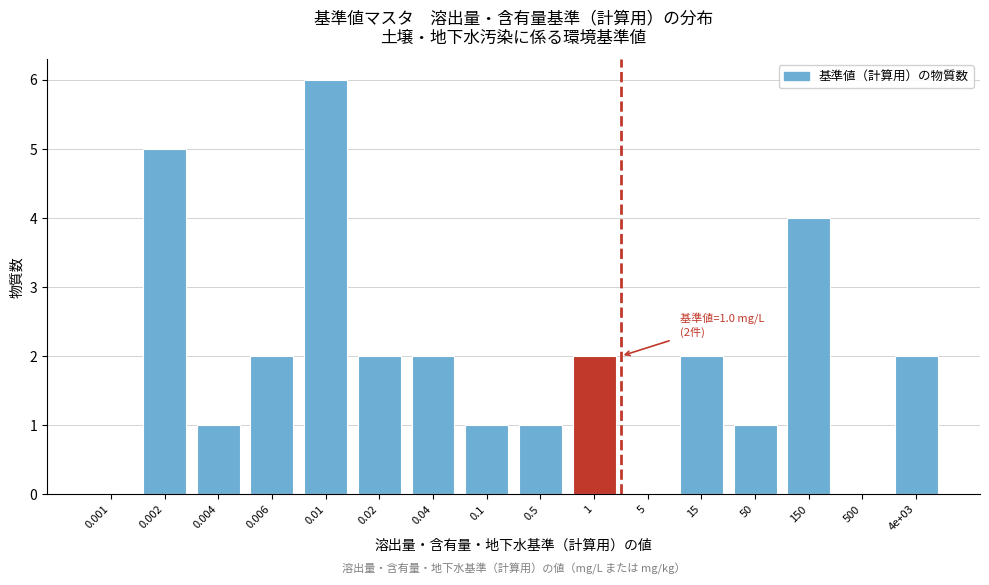

Reading right to left, what are all the values shown in this chart?

4e+03=2	500=0	150=4	50=1	15=2	5=0	1=2	0.5=1	0.1=1	0.04=2	0.02=2	0.01=6	0.006=2	0.004=1	0.002=5	0.001=0